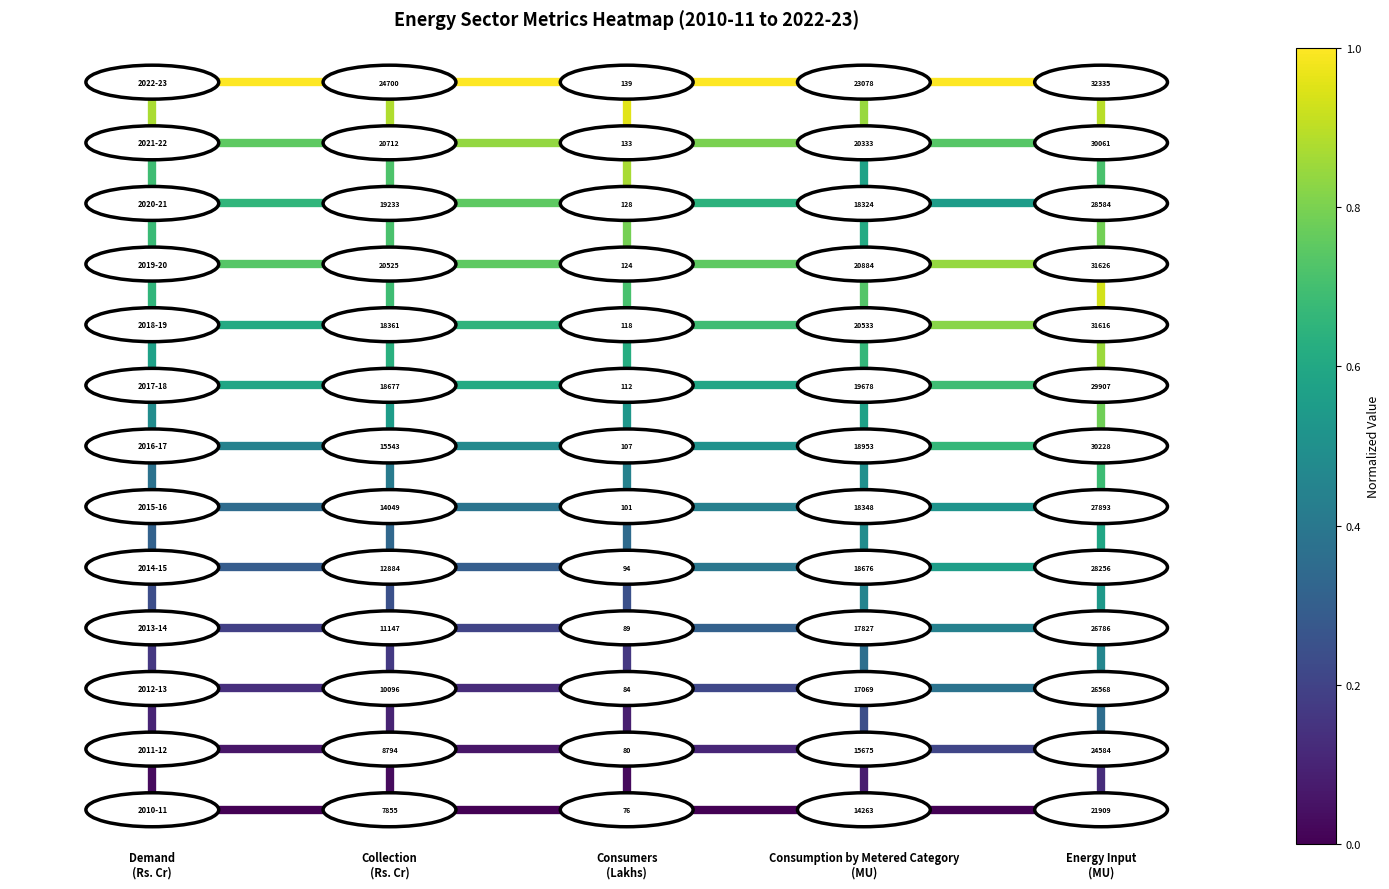

How many distinct data groups are displayed?

5